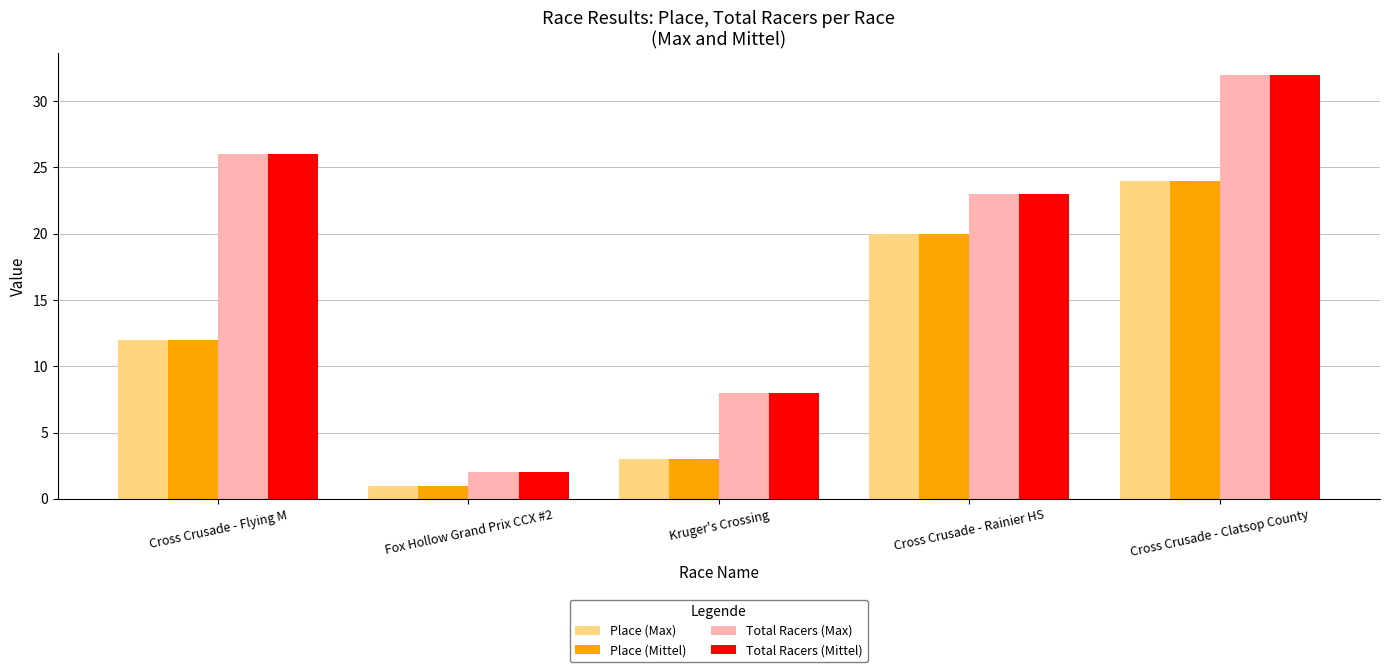

Read the Place (Max) value at Cross Crusade - Flying M.

12